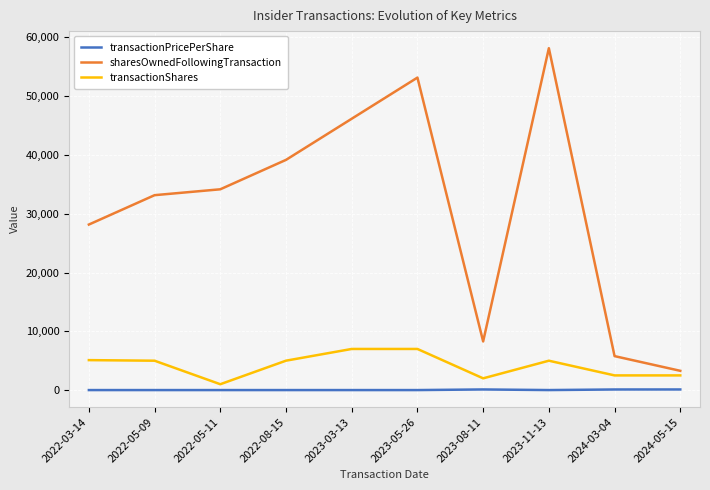

What is the difference between the second highest and second lowest values in the sharesOwnedFollowingTransaction series?

47392.0